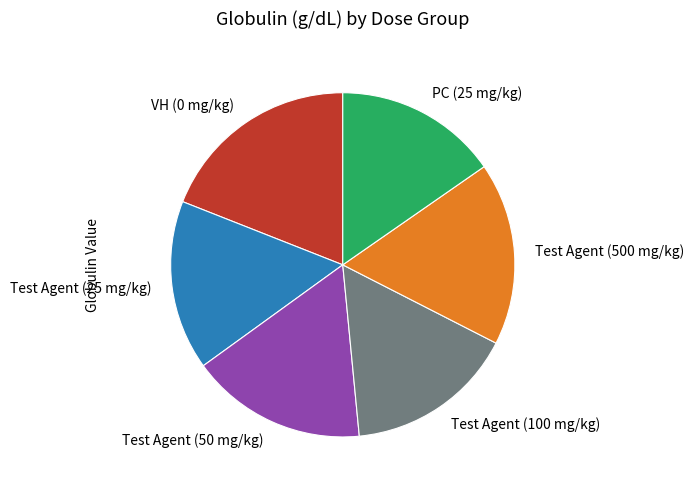

Is the sum of VH (0 mg/kg) and Test Agent (25 mg/kg) greater than half?

No